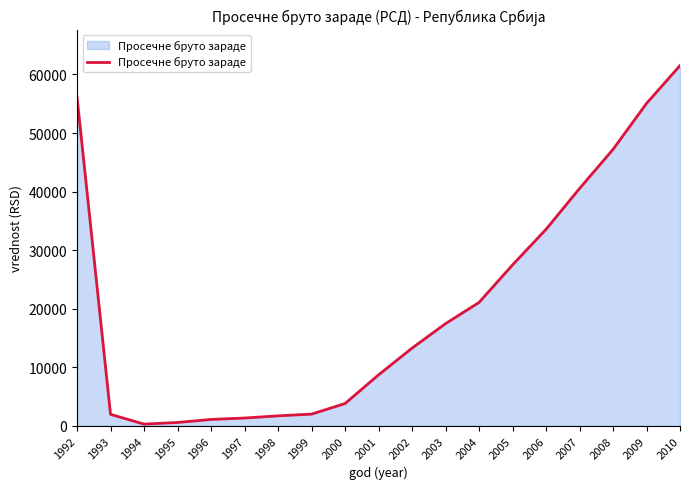

What is the difference between the maximum and minimum values?

61236